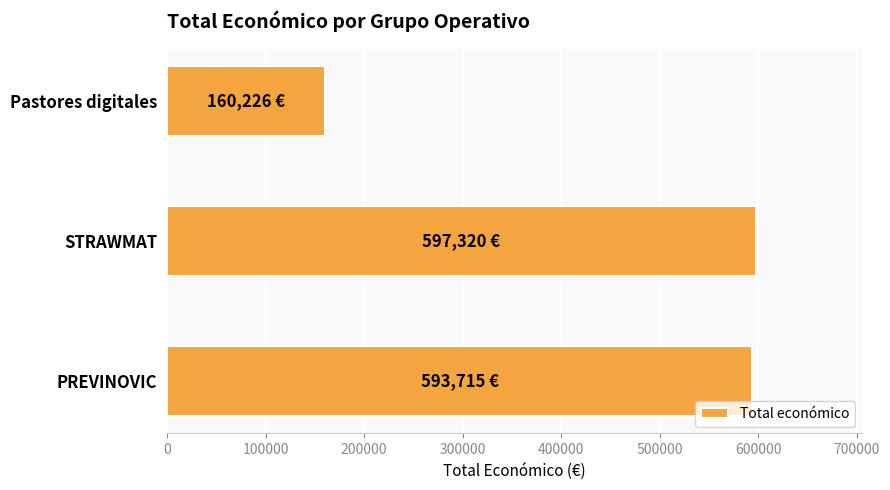

What is the greatest value displayed?

597320